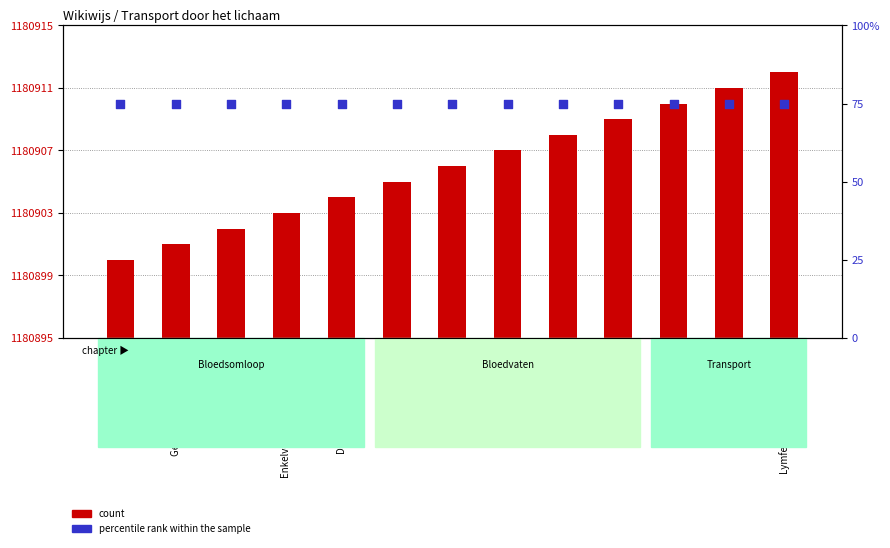

Which series has the largest total across all categories?

count